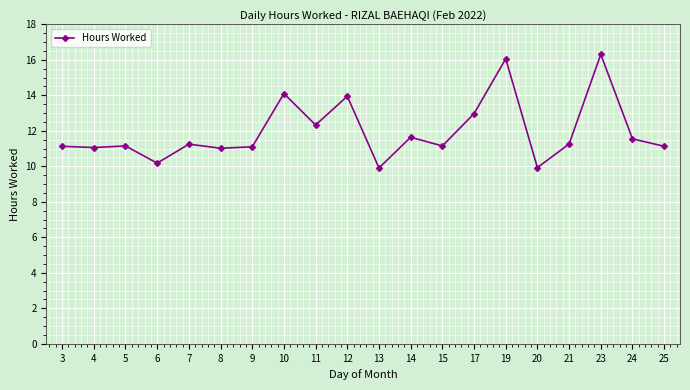

True or false: there are more than 0 points higher than both neighbors.

True